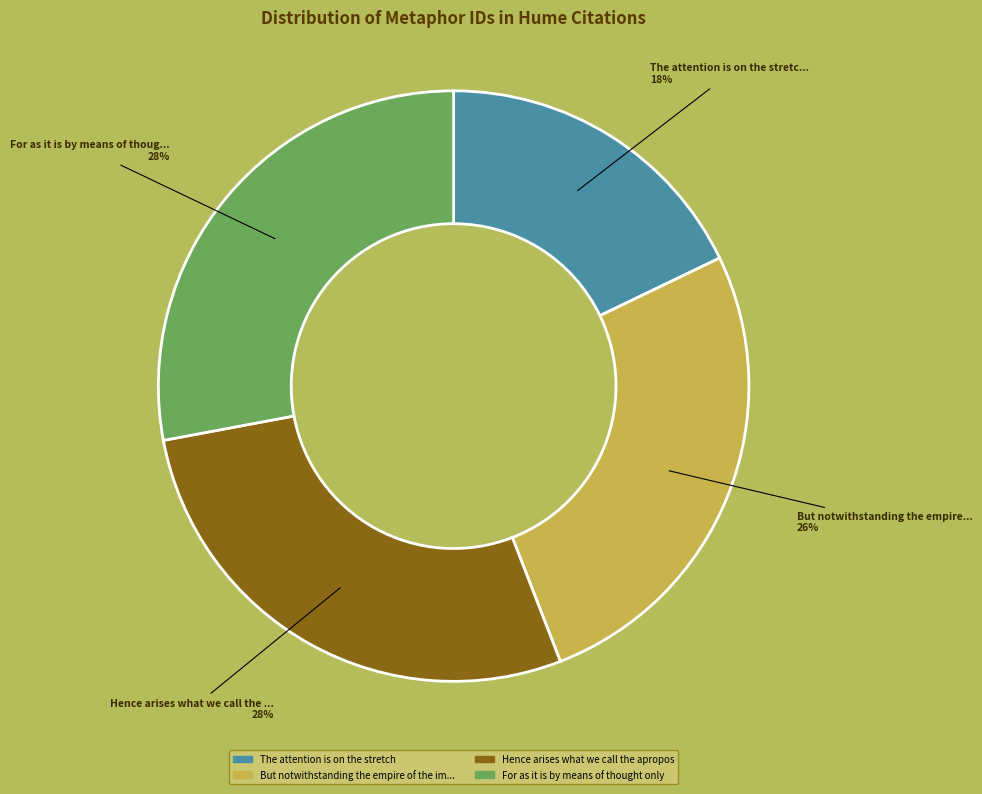

To the nearest percent, what is the difference between the largest and smallest slice percentages?

10%